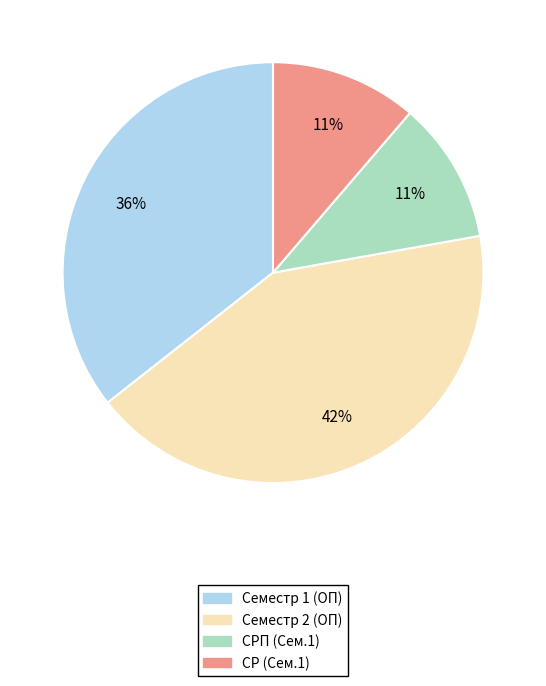

Is there a majority slice in this chart?

No